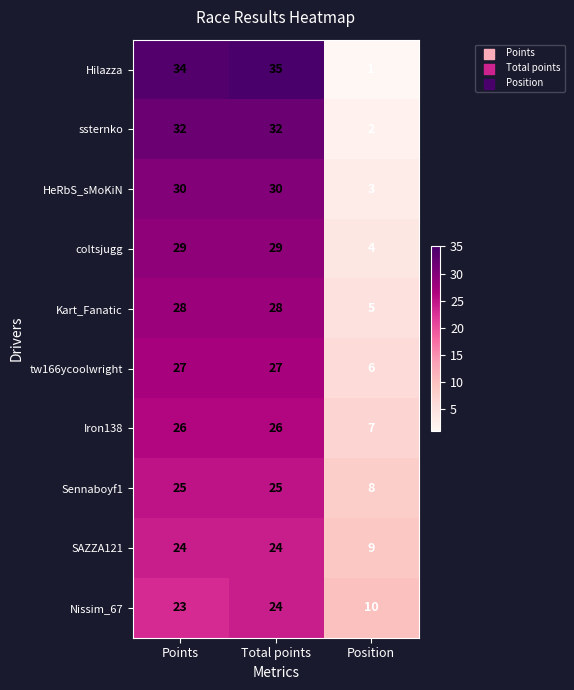

True or false: HeRbS_sMoKiN has a value of 30 at Total points.

True